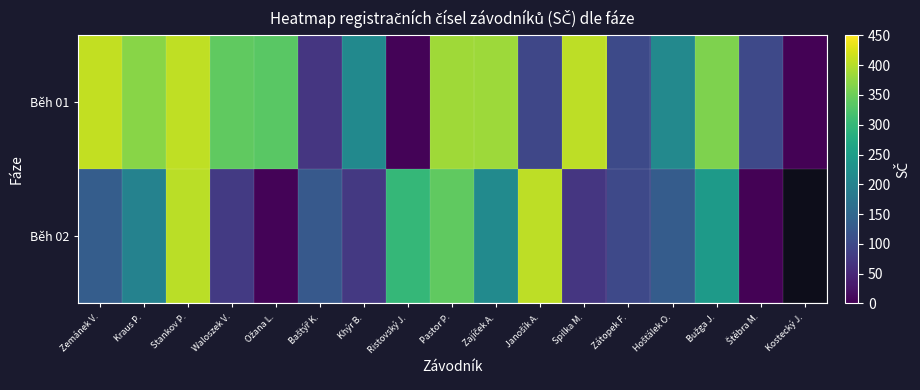

At which category does the chart reach its minimum across all series?

Kostecký J.